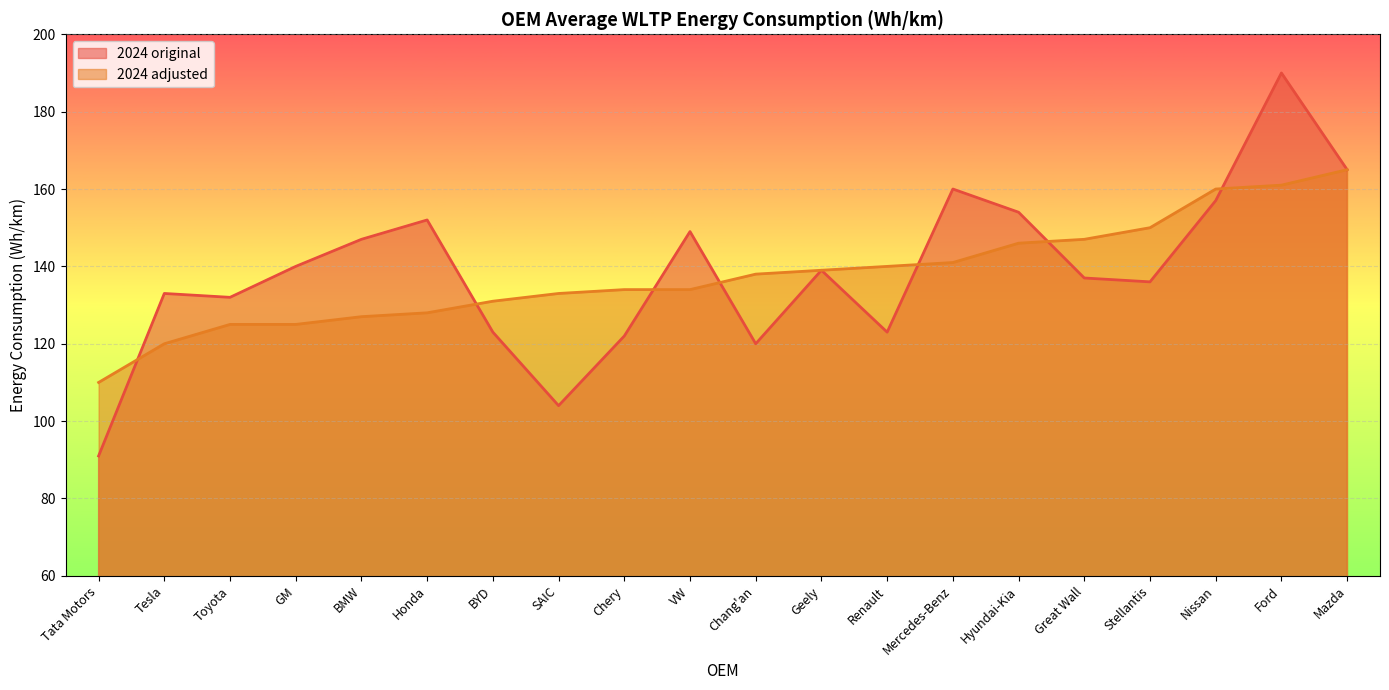

Where does the 2024 adjusted series first go above 138?

Geely